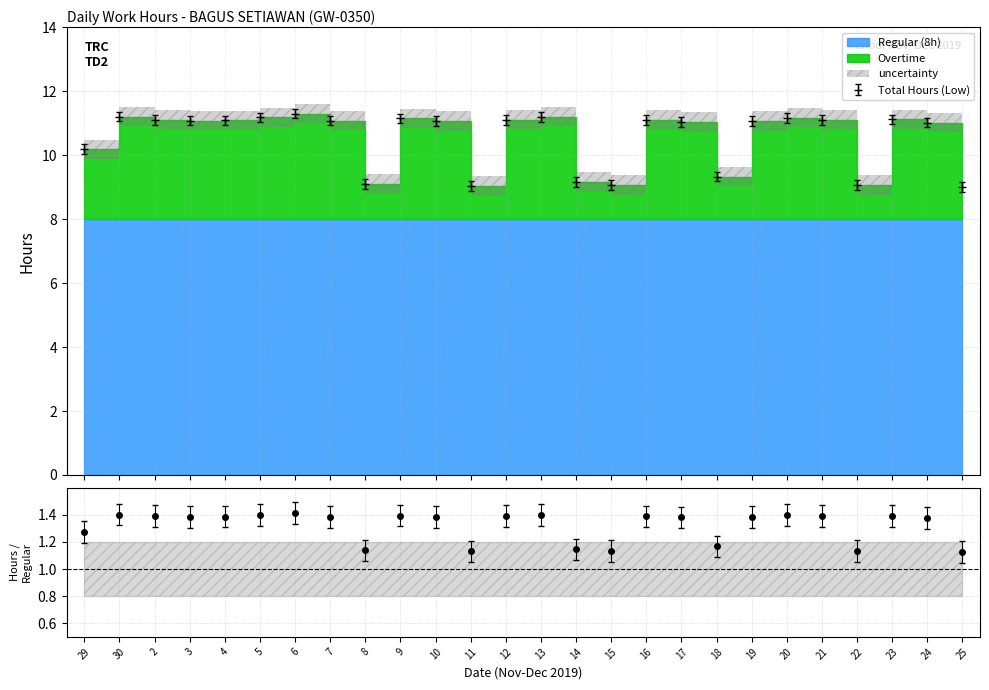

At which label does Low (Hours) reach its peak?

6